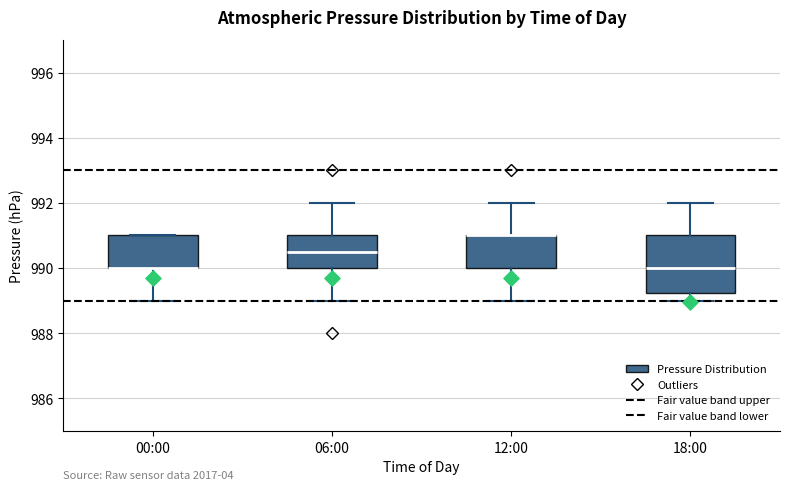

Reading left to right, read every box against the y-axis: the position of its median line, the range the box covers, and the ends of its whiskers. The values are not printed on the chart, so give them approximately, as read against the axis.

00:00: median 990.0 (drawn on the box's lower edge), box 990.0 to 991.0, whiskers 989.0 to 991.0
06:00: median 990.6, box 990.0 to 991.0, whiskers 989.0 to 992.0
12:00: median 991.0 (drawn on the box's upper edge), box 990.0 to 991.0, whiskers 989.0 to 992.0
18:00: median 990.0, box 989.2 to 991.0, whiskers 989.0 to 992.0